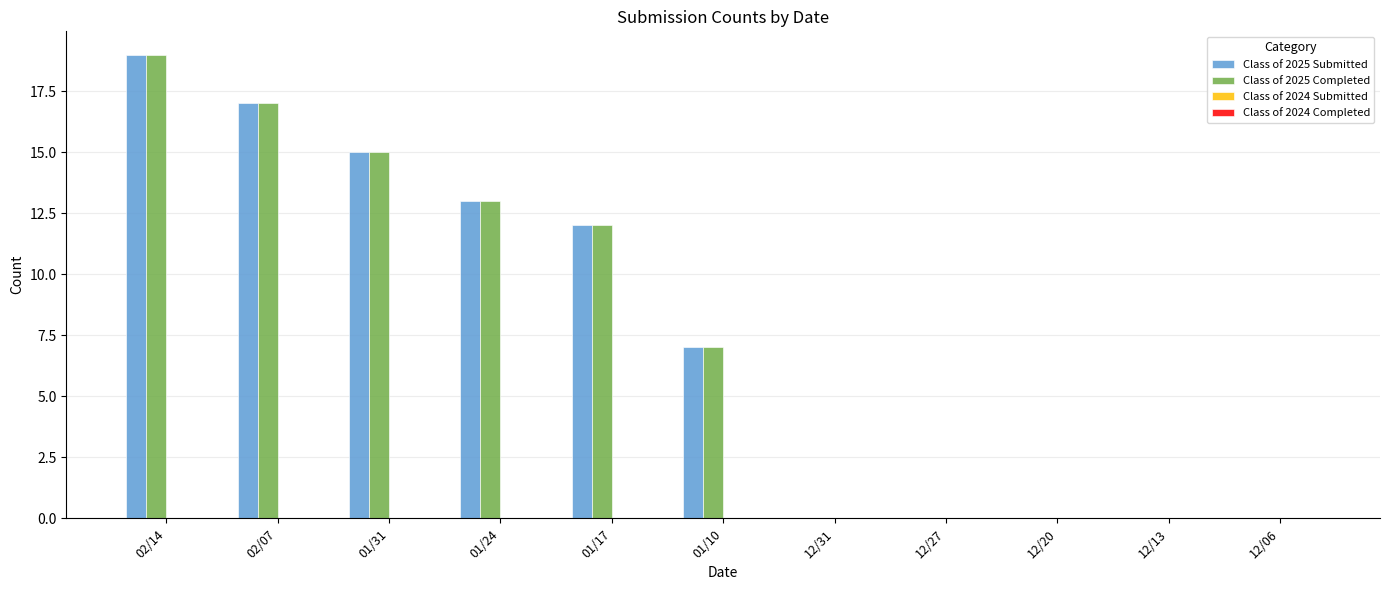

Reading right to left, extract all data points from this chart.

Class of 2025 Submitted: 12/06=0	12/13=0	12/20=0	12/27=0	12/31=0	01/10=7	01/17=12	01/24=13	01/31=15	02/07=17	02/14=19
Class of 2025 Completed: 12/06=0	12/13=0	12/20=0	12/27=0	12/31=0	01/10=7	01/17=12	01/24=13	01/31=15	02/07=17	02/14=19